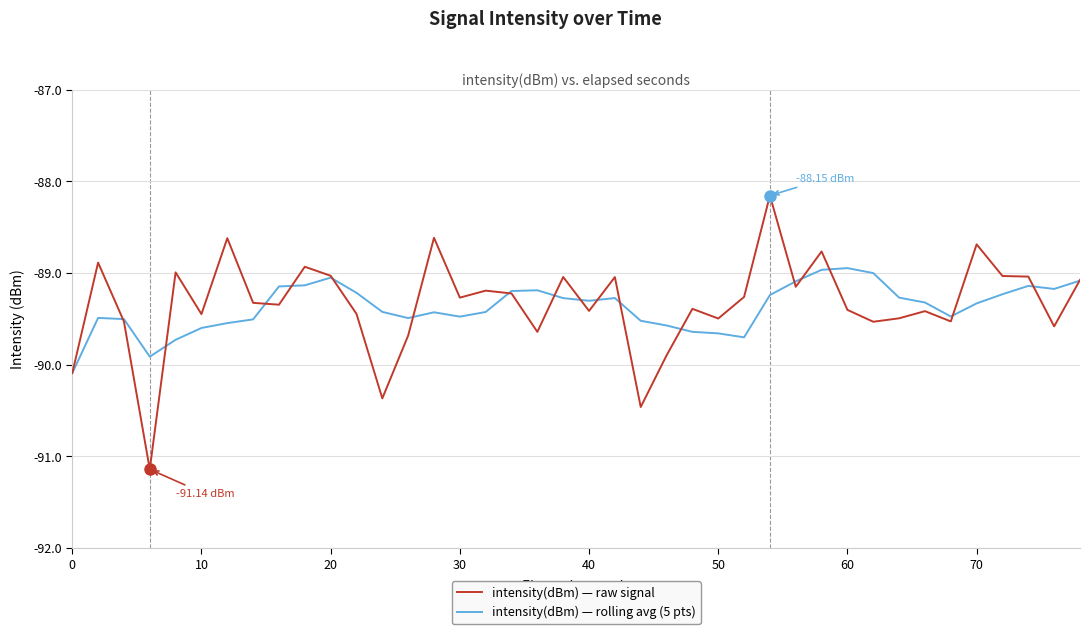

List the series in order of their peak value, lowest first.

intensity(dBm) — rolling avg (5 pts), intensity(dBm) — raw signal